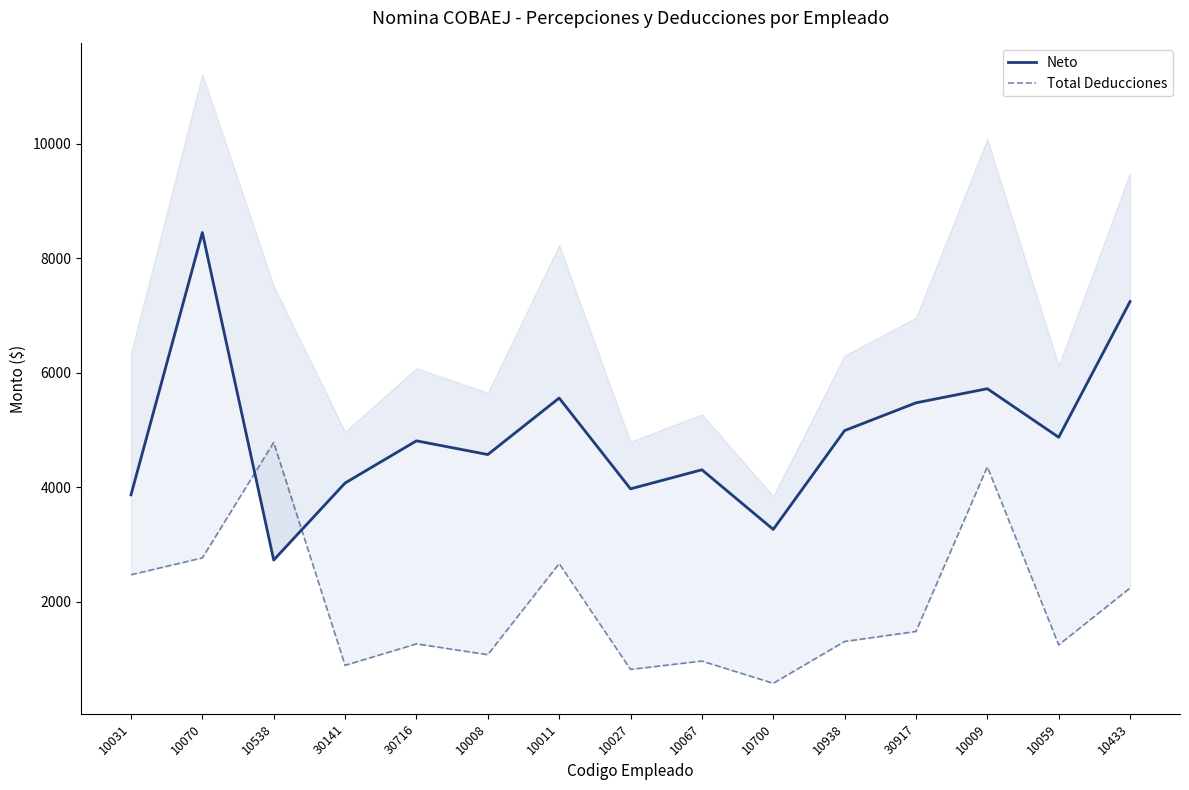

How many times do Total Deducciones and Neto cross each other?

2